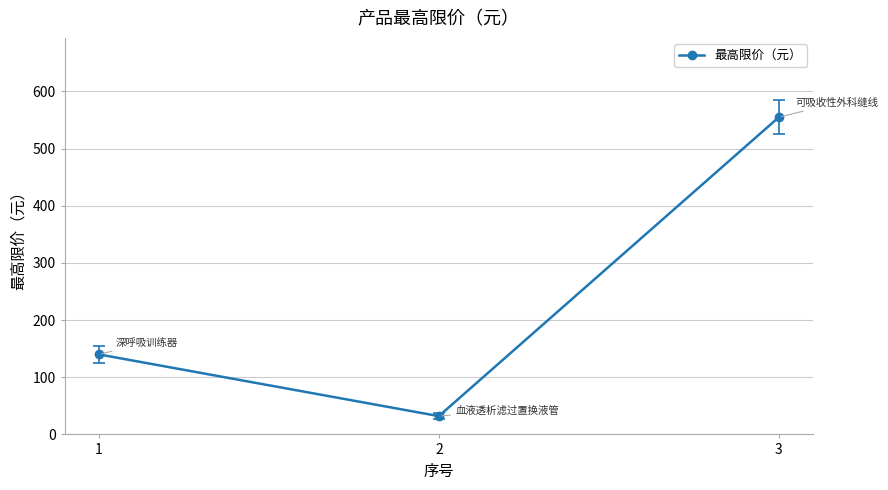

What is the value of the 2nd point from the left?

32